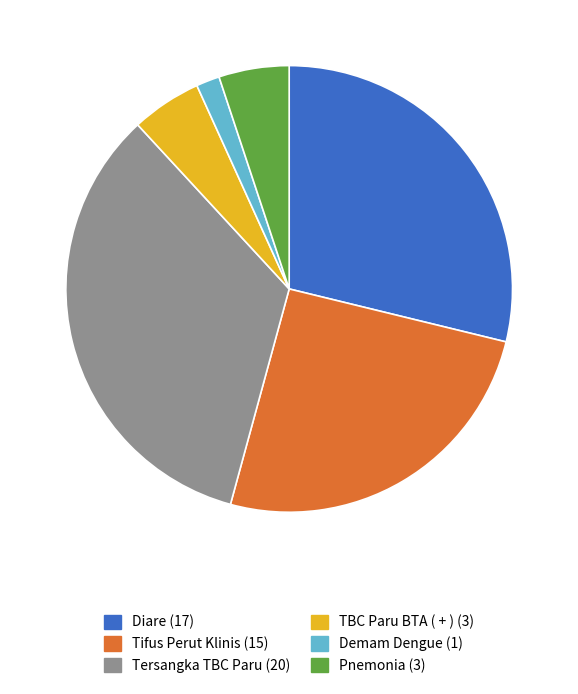

True or false: Diare accounts for 29% of the total.

True